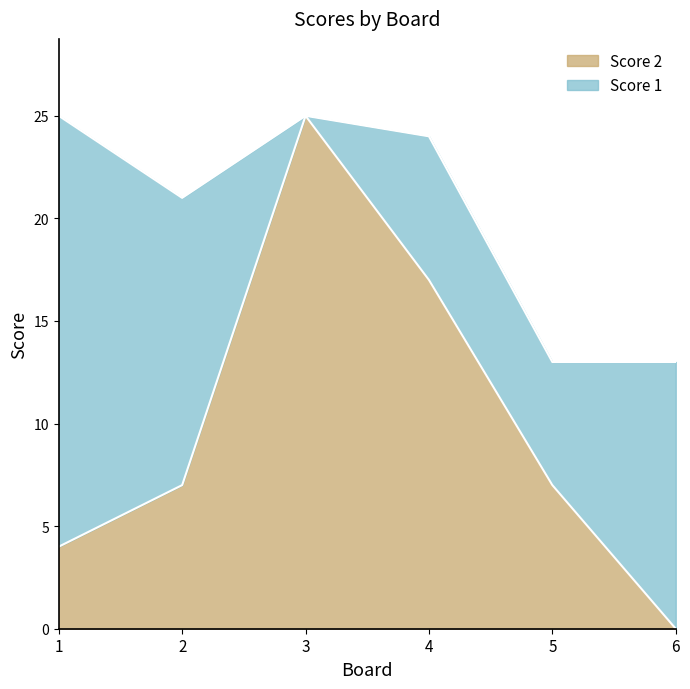

What is the difference between the second highest and second lowest values?

13